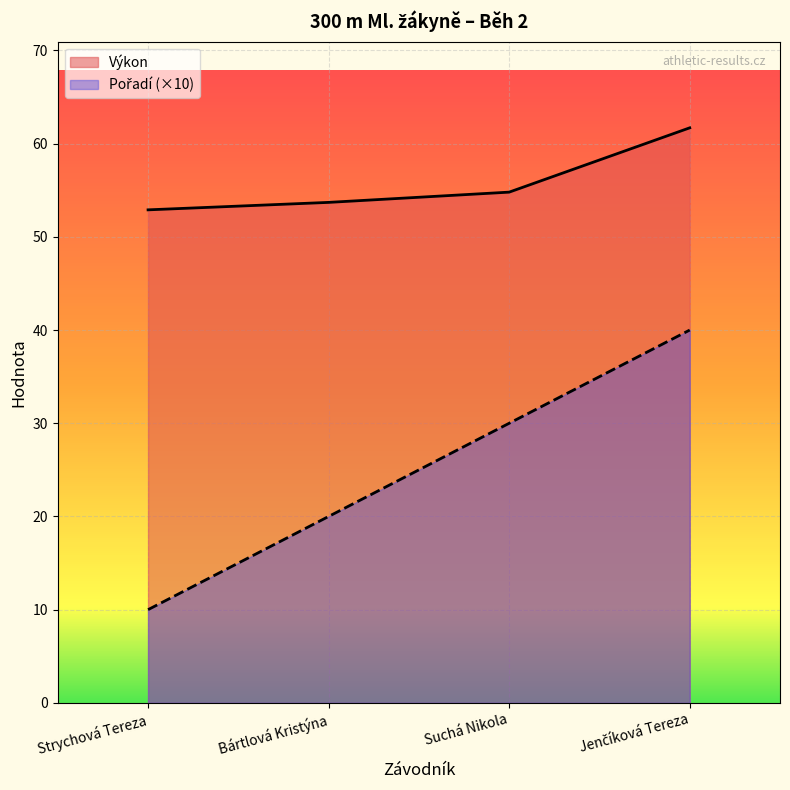

Reading left to right, what are all the values shown in this chart?

Pořadí: Strychová Tereza=10.0	Bártlová Kristýna=20.0	Suchá Nikola=30.0	Jenčíková Tereza=40.0
Výkon: Strychová Tereza=52.9	Bártlová Kristýna=53.7	Suchá Nikola=54.8	Jenčíková Tereza=61.7